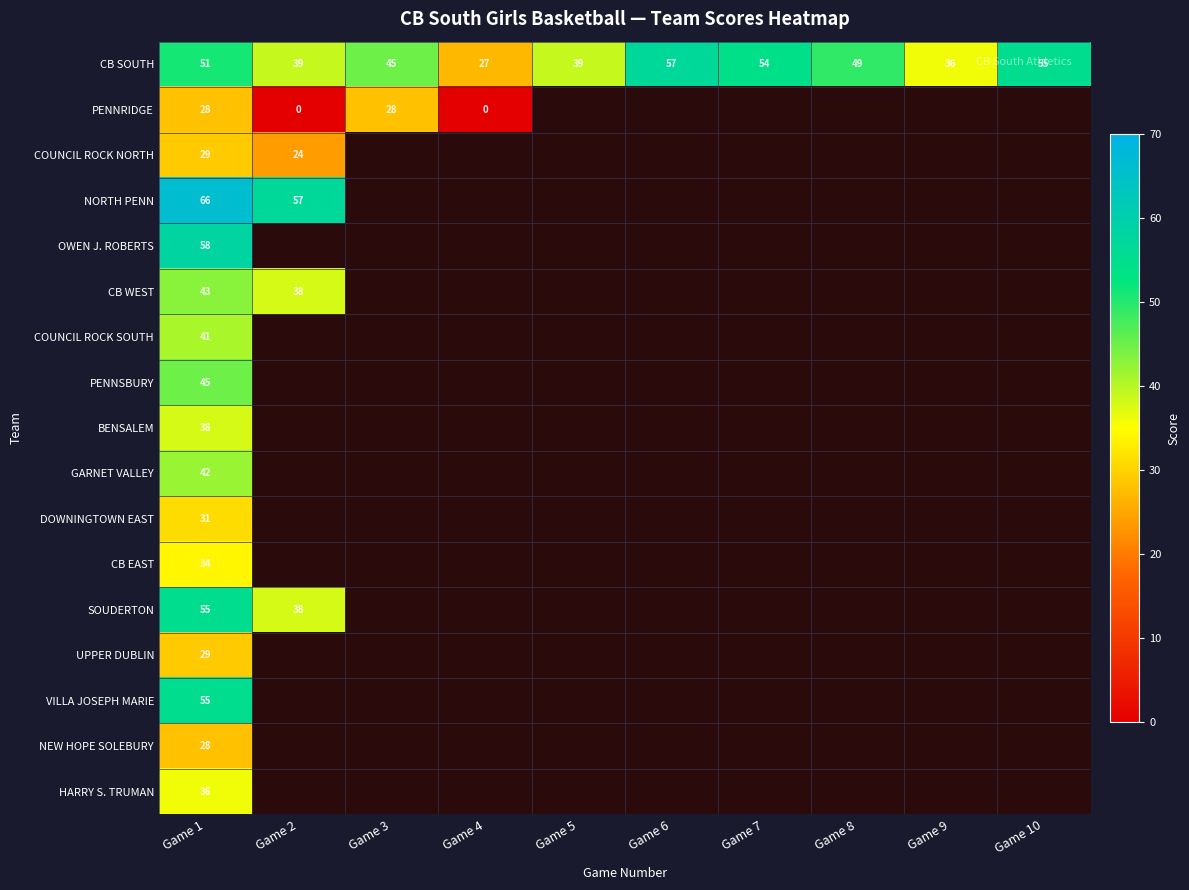

What is the difference between the maximum and minimum values in the CB SOUTH series?

30